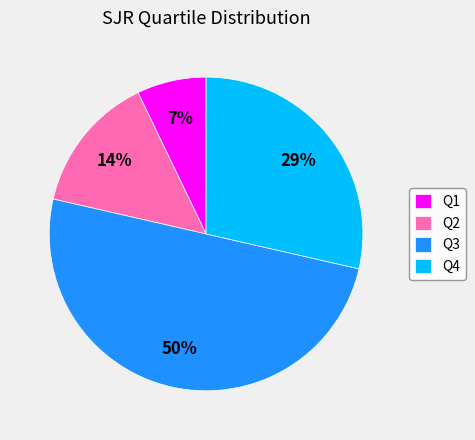

Between Q3 and Q1, which is larger?

Q3